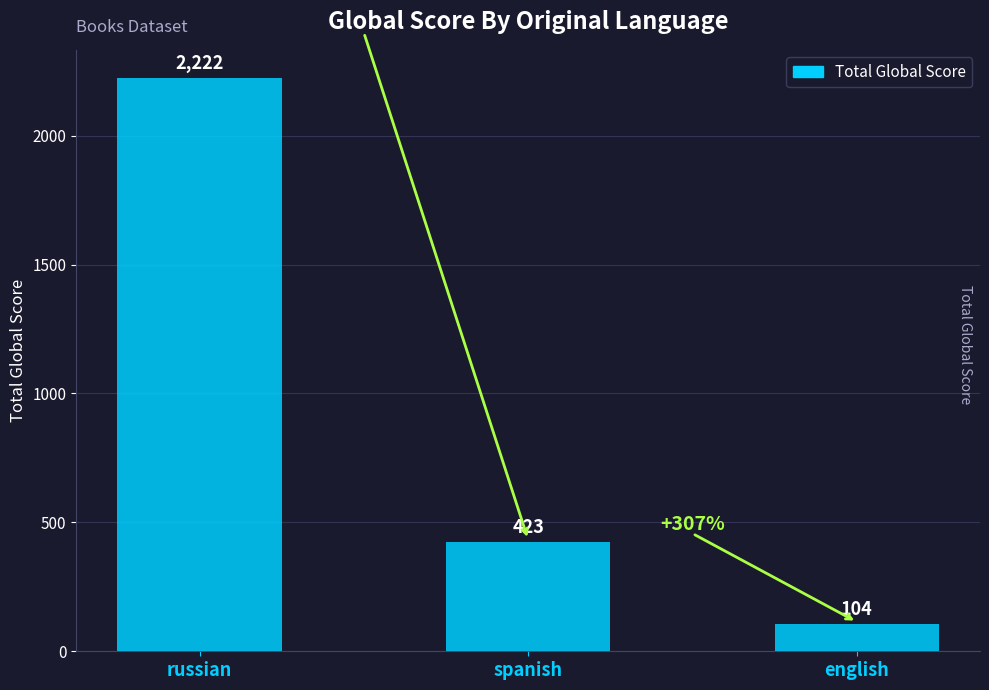

What is the sum of the values at spanish and russian?

2645